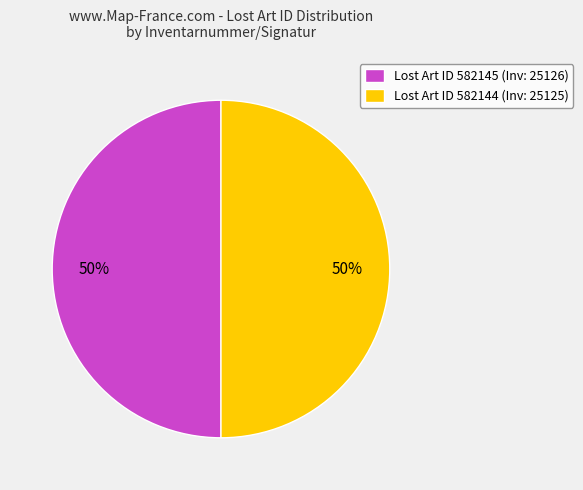

To the nearest percent, what portion does Lost Art ID 582145 (Inv: 25126) represent?

50%